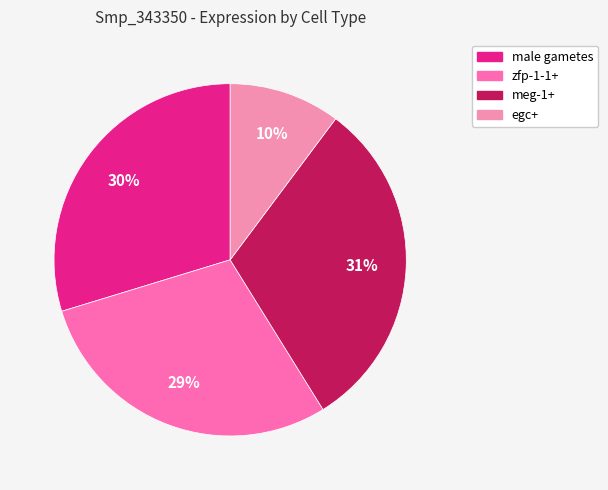

What percentage is the male gametes slice, to the nearest percent?

30%